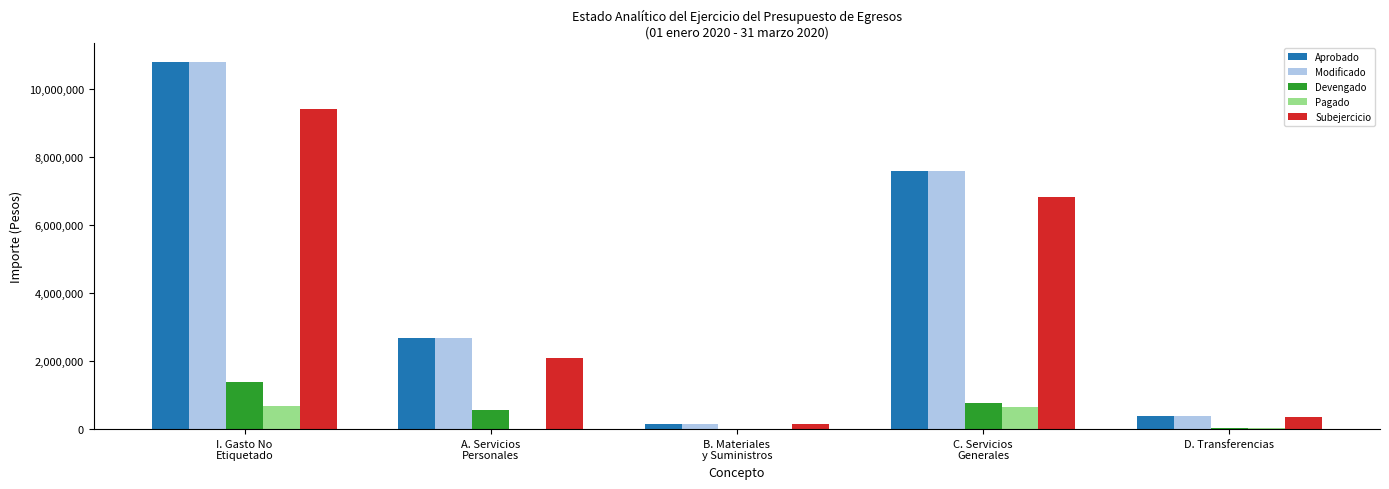

Is it true that Subejercicio equals 369100.0 at D. Transferencias?

True